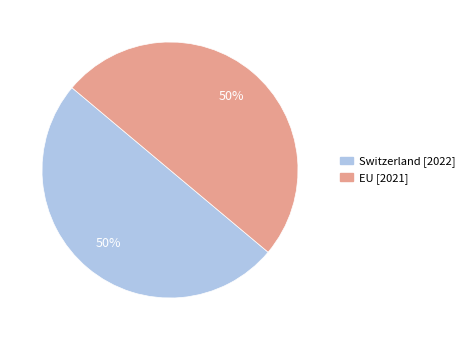

Combined, do Switzerland and EU account for over 50%?

Yes